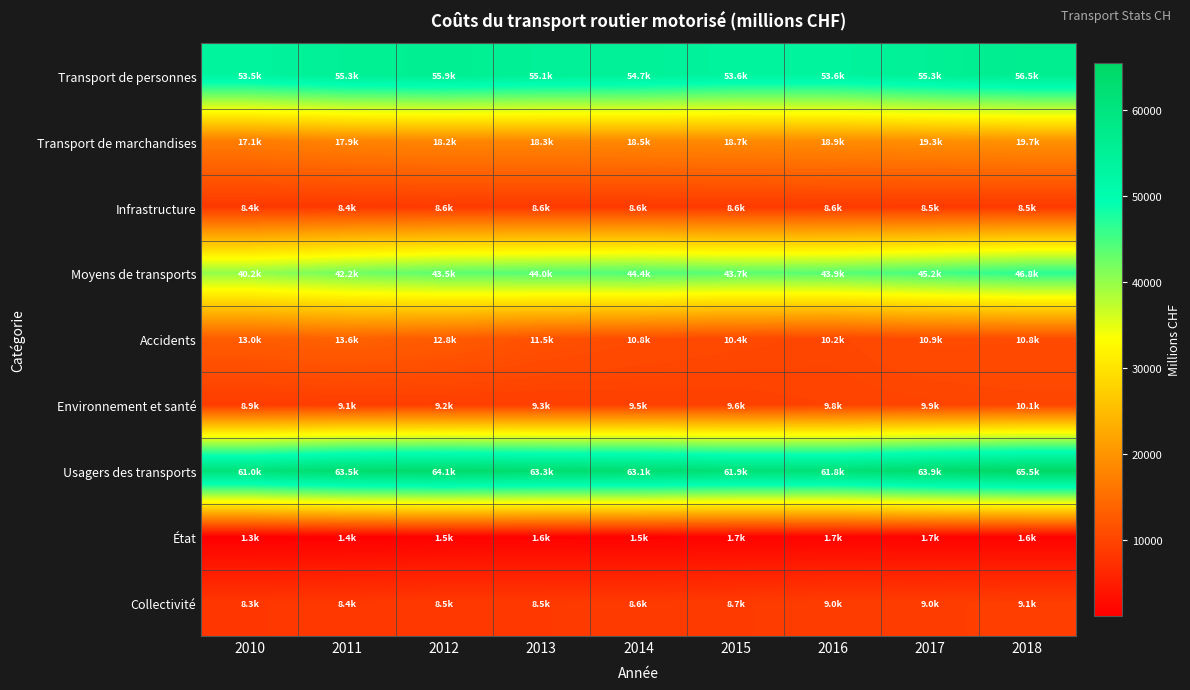

At which category is the sum across all series the highest?

2018